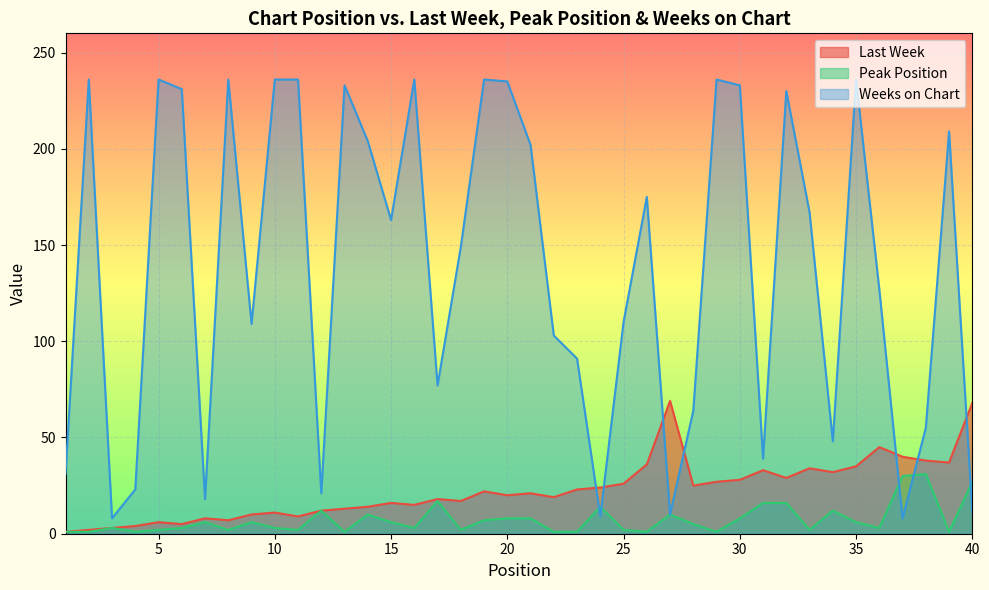

True or false: Peak Position has more than 2 points higher than both neighbors.

True